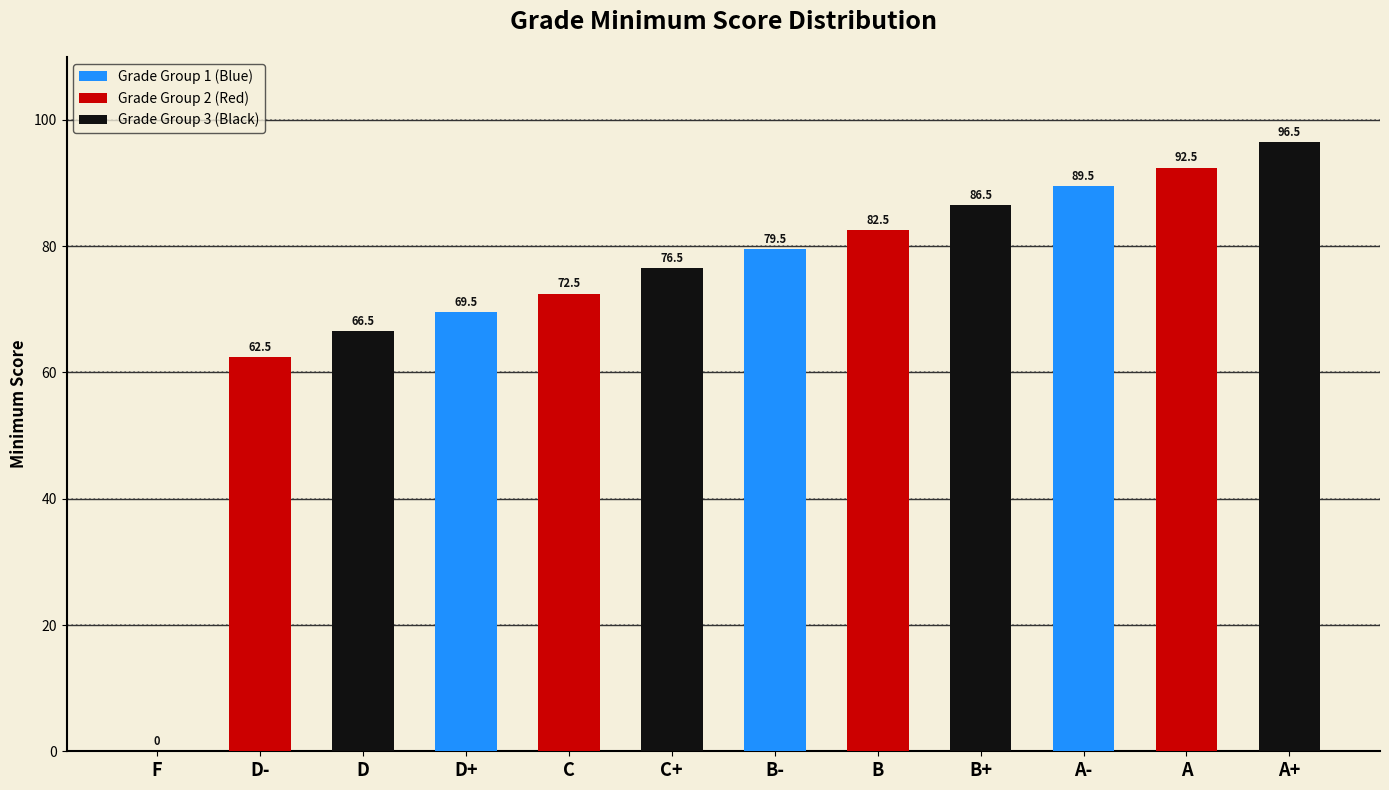

What is the sum of all values?

874.5